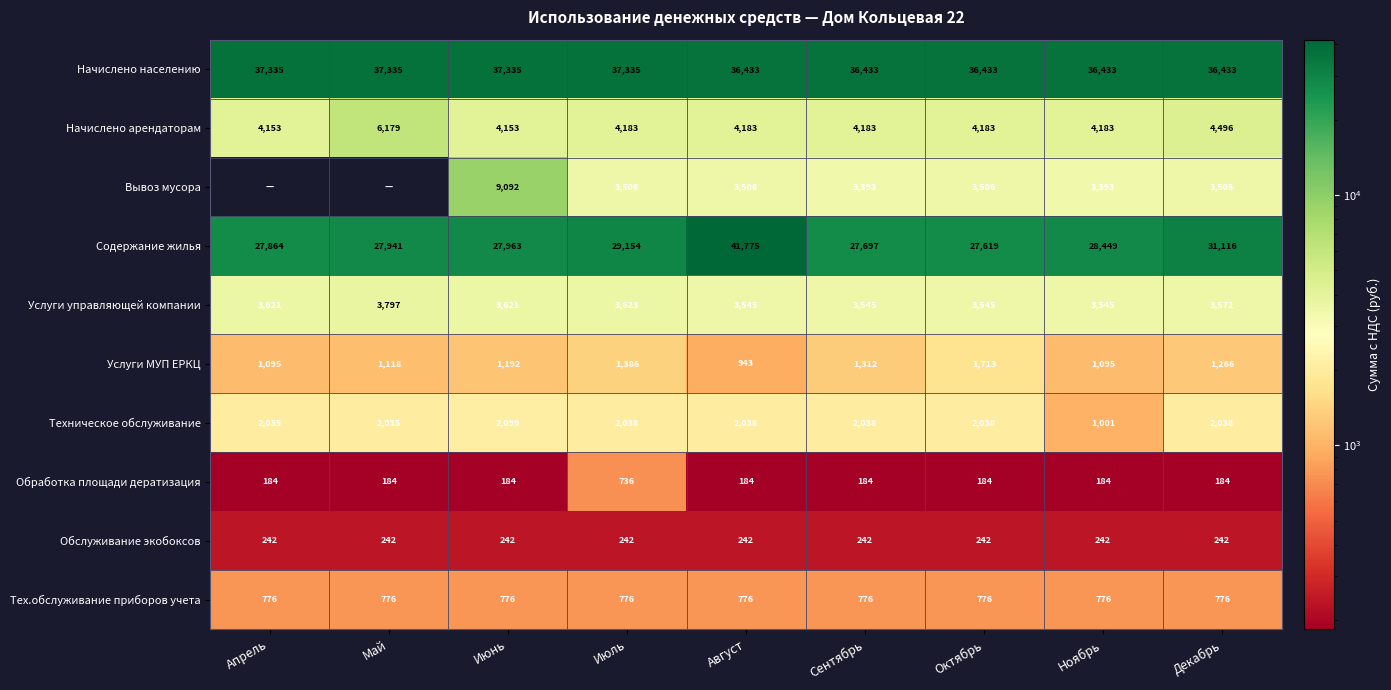

At which label does Обработка площади дератизация reach its peak?

Июль